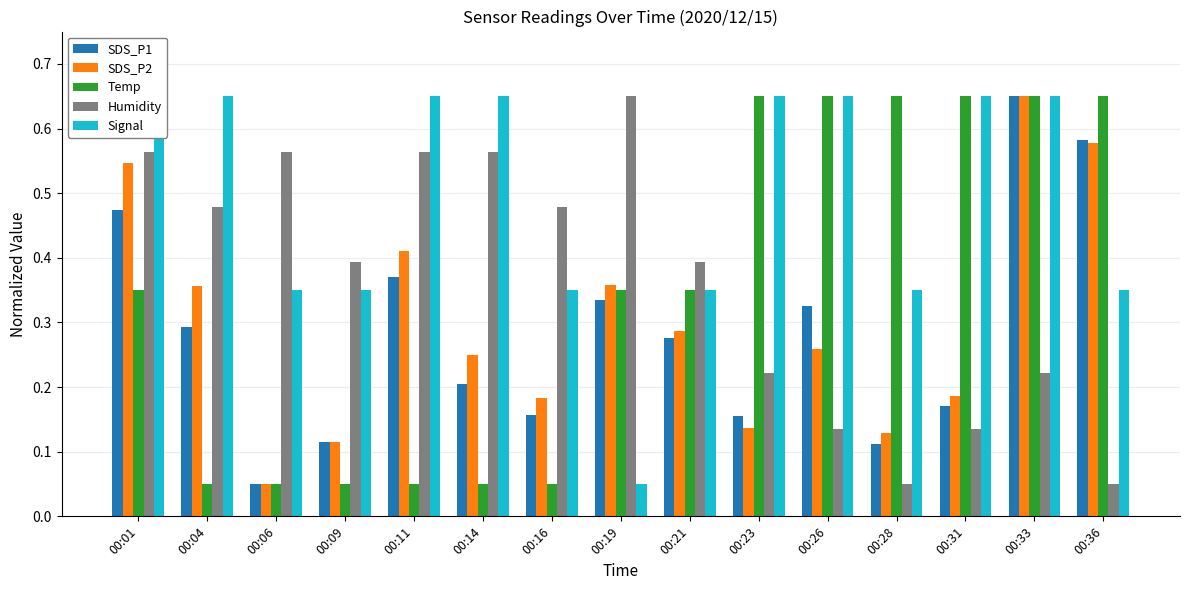

How many groups of bars are there?

15